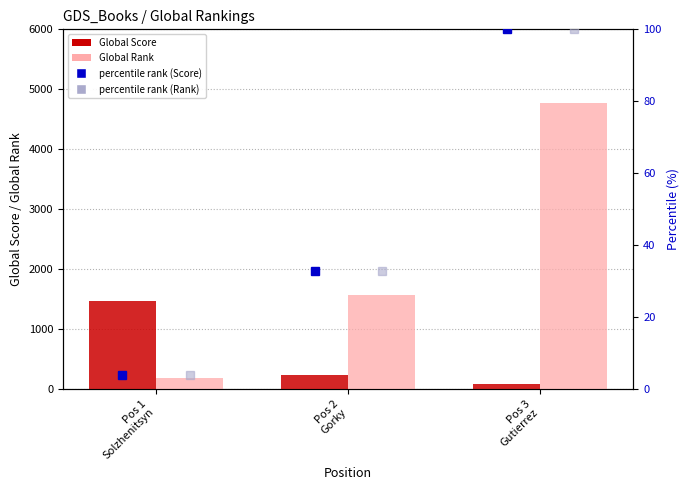

What is the highest value of the Global Score series?

1472.0